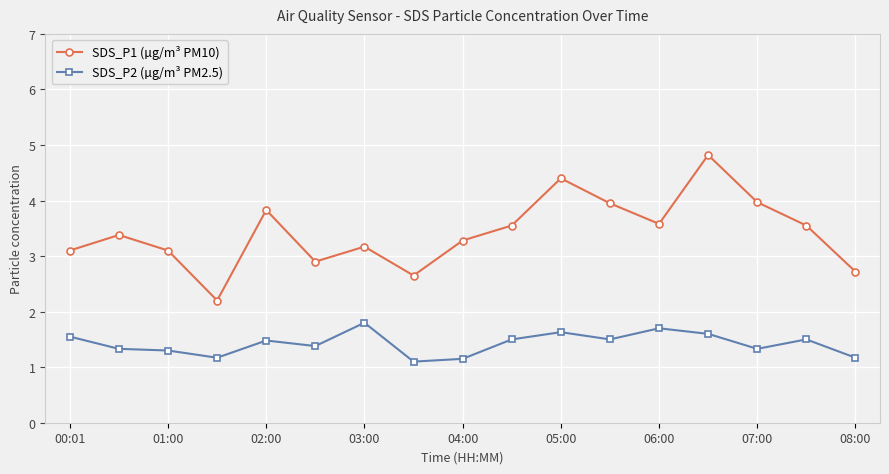

Which series has the largest total across all categories?

SDS_P1 (µg/m³ PM10)